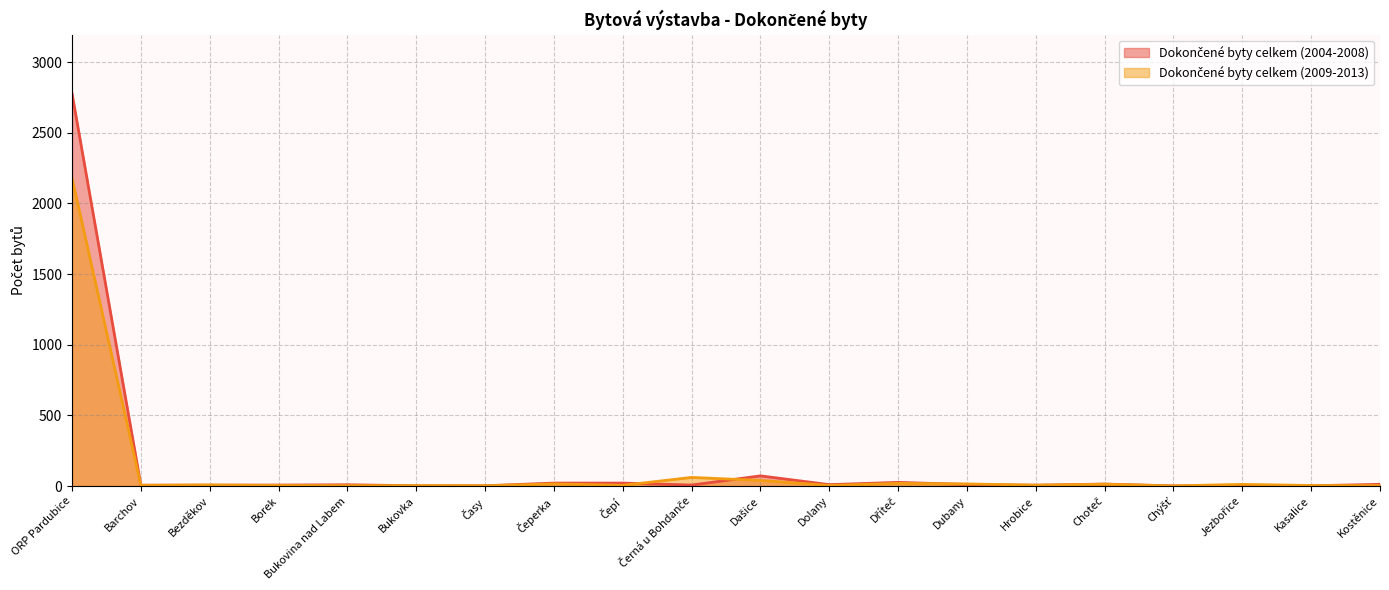

What is the difference between the maximum and second lowest values in the Dokončené byty celkem (2009-2013) series?

2177